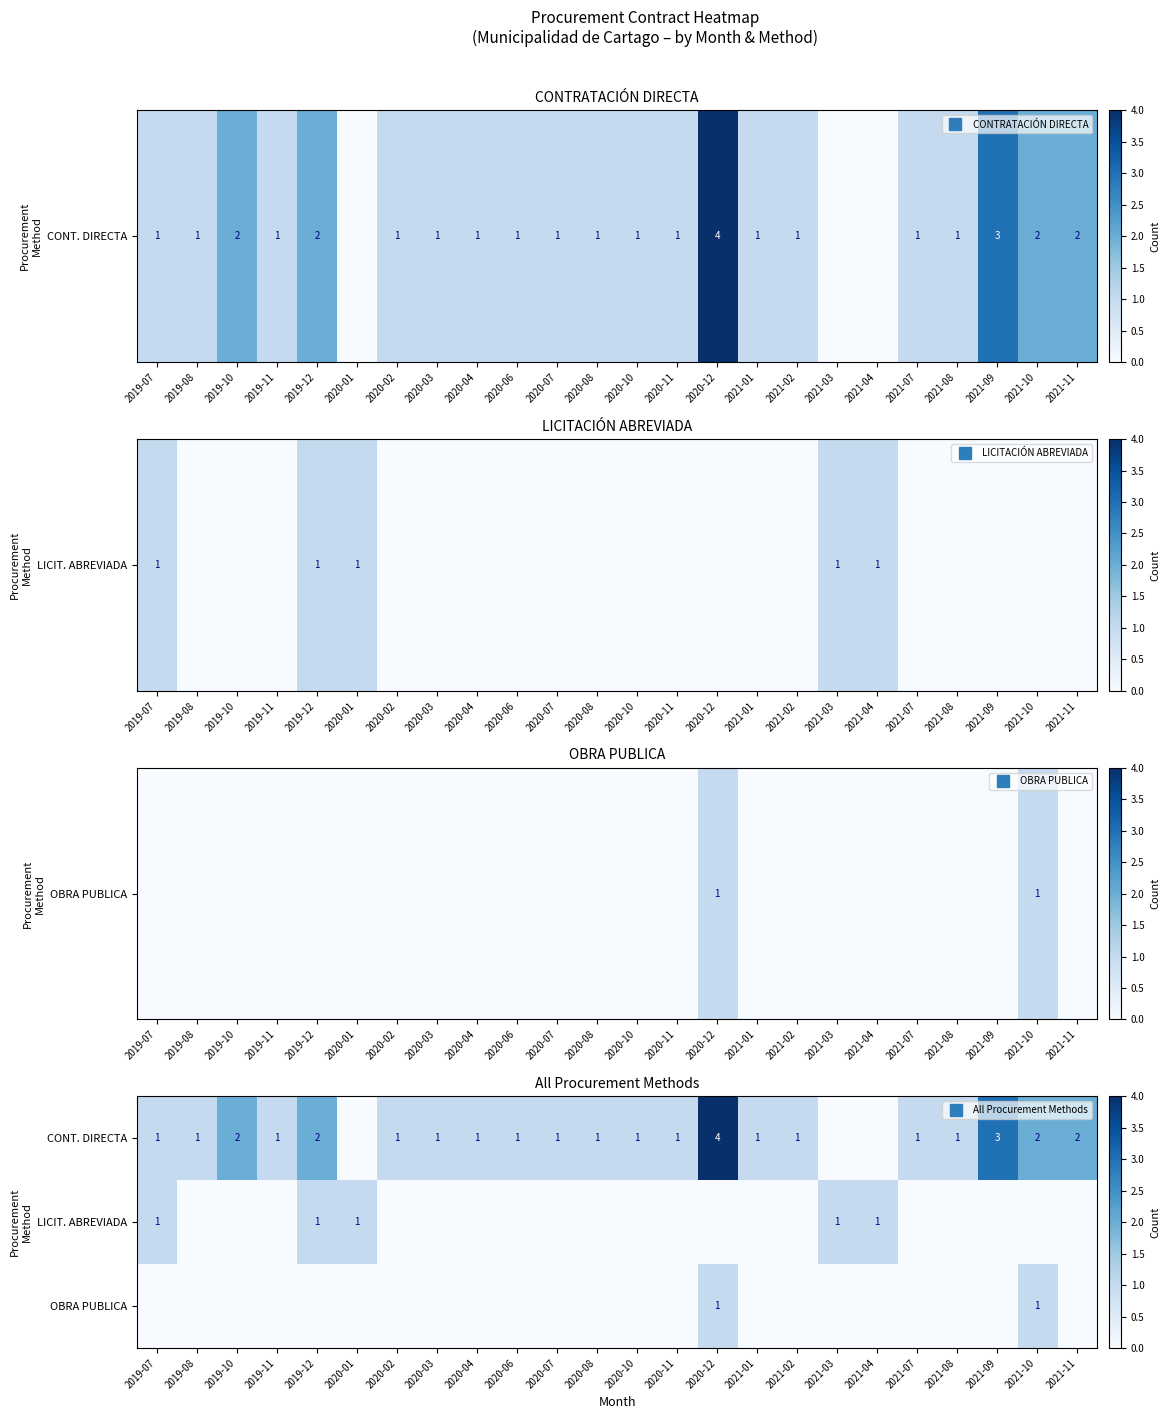

Rank the series by their maximum value, from lowest to highest.

LICIT. ABREVIADA, OBRA PUBLICA, CONT. DIRECTA